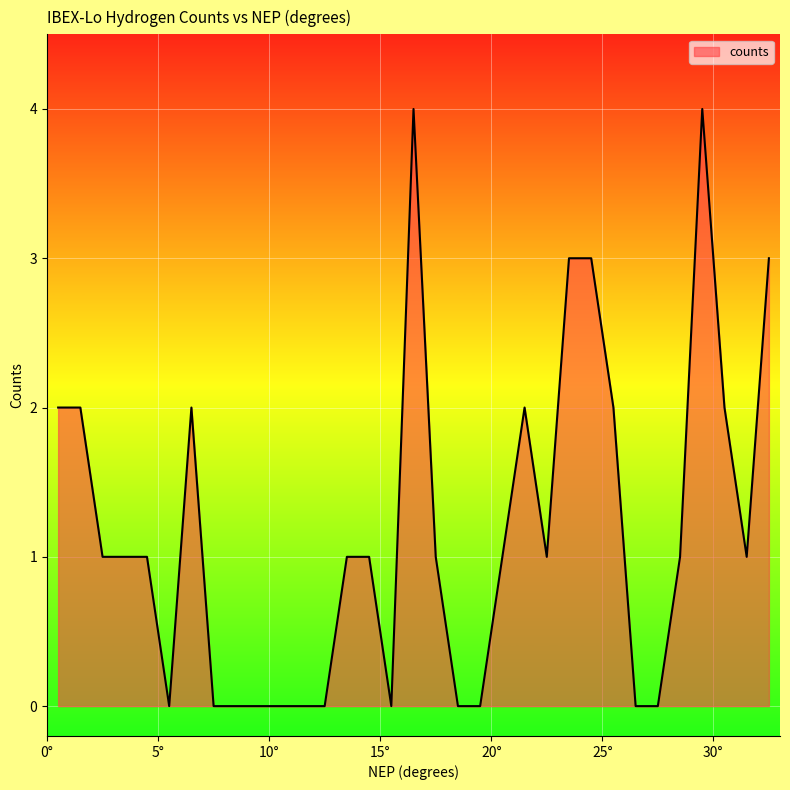

What is the maximum value shown in the chart?

4